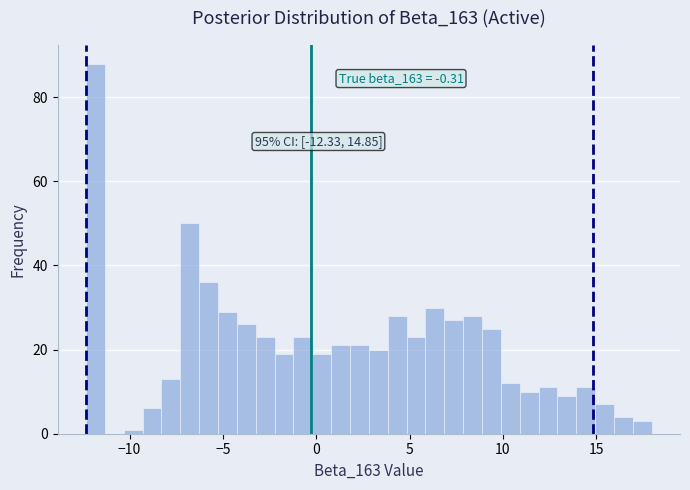

Read against the x-axis, roughly where is the centre of the tallest bar?

-12.0